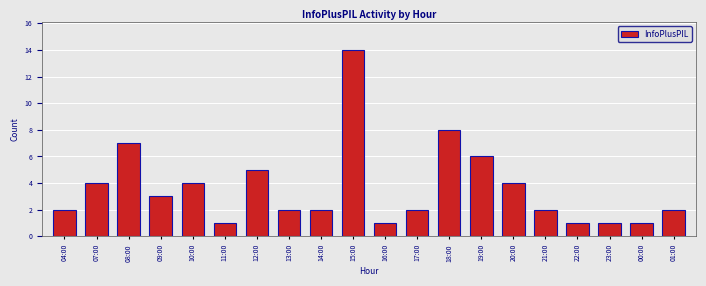

What is the difference between the maximum and minimum values?

13